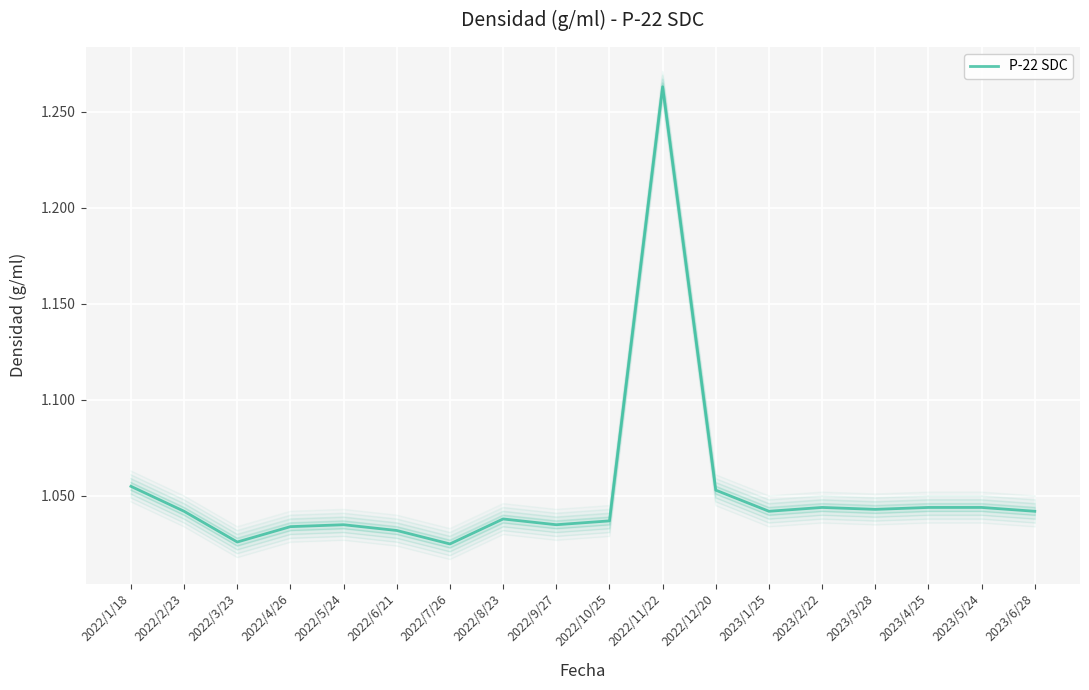

Rank the categories by value from lowest to highest.

2022/7/26, 2022/3/23, 2022/6/21, 2022/4/26, 2022/5/24, 2022/9/27, 2022/10/25, 2022/8/23, 2022/2/23, 2023/1/25, 2023/6/28, 2023/3/28, 2023/2/22, 2023/4/25, 2023/5/24, 2022/12/20, 2022/1/18, 2022/11/22